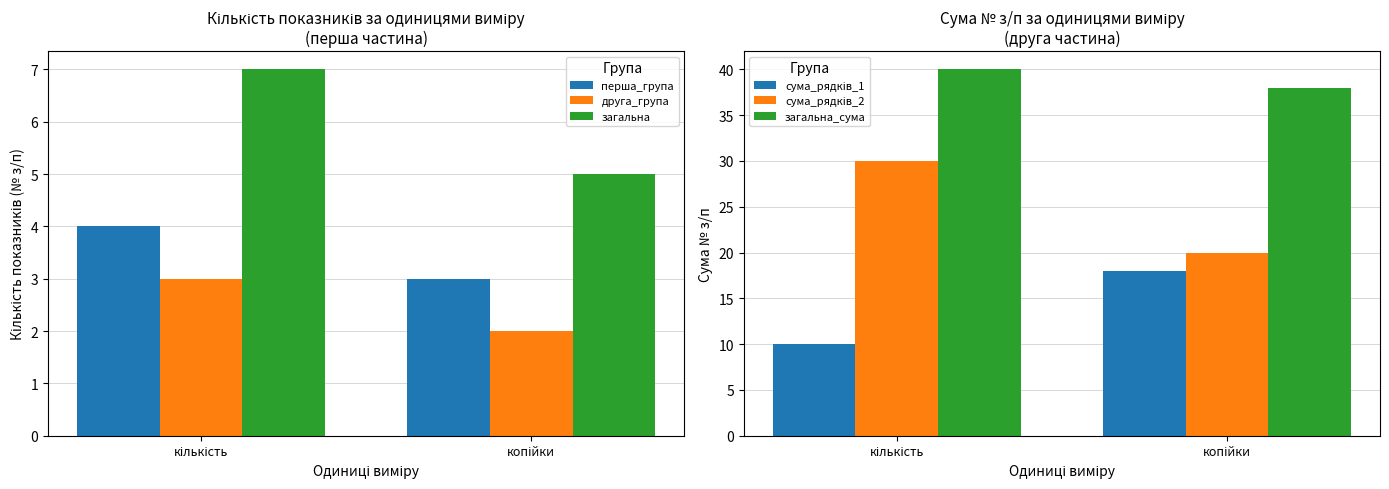

Reading right to left, list all the values displayed in this chart.

перша_група: 3	4
друга_група: 2	3
загальна: 5	7
сума_рядків_1: 18	10
сума_рядків_2: 20	30
загальна_сума: 38	40